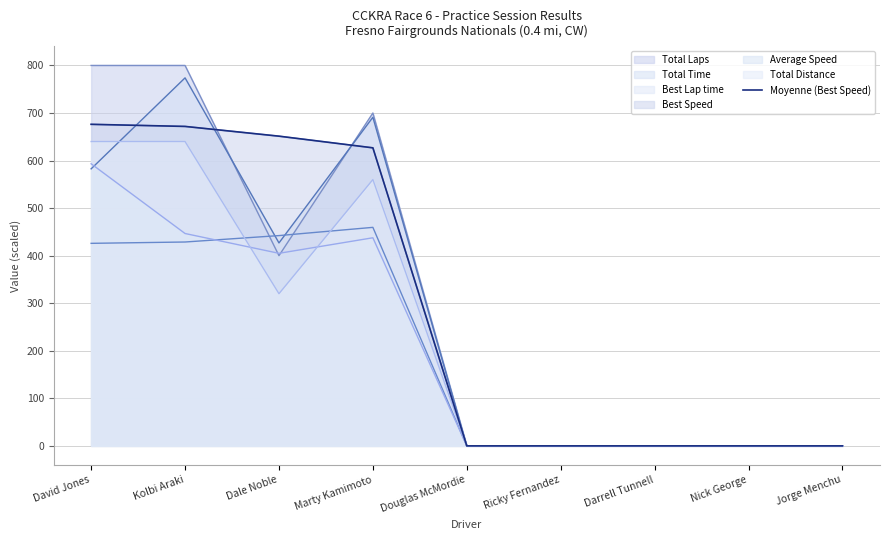

Rank the categories by value from lowest to highest.

Douglas McMordie, Ricky Fernandez, Darrell Tunnell, Nick George, Jorge Menchu, Marty Kamimoto, Dale Noble, Kolbi Araki, David Jones